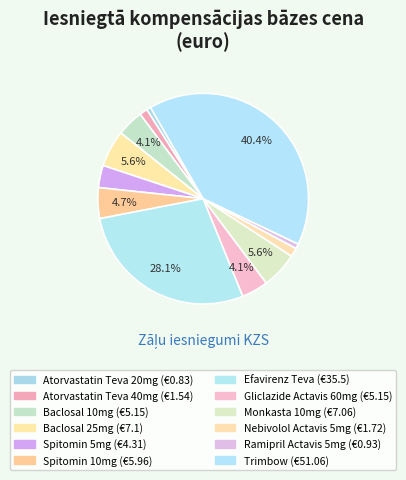

Count the number of slices in the pie.

12